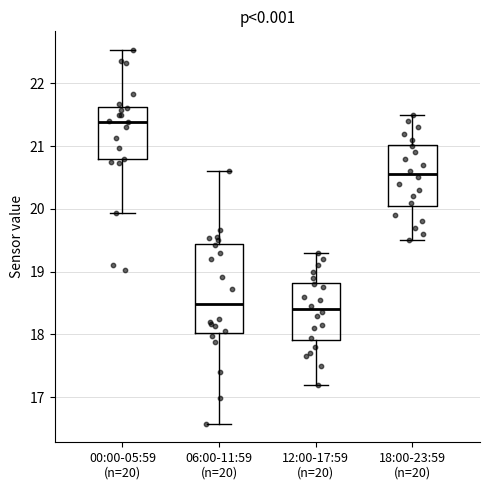

Reading left to right, transcribe this box plot: for each box, give where its median line is, the range the box spans, and where its two whiskers end, as read against the y-axis. The values are not printed on the chart, so give them approximately, as read against the axis.

00:00-05:59 (n=20): median 21.4, box 20.8 to 21.6, whiskers 19.9 to 22.5
06:00-11:59 (n=20): median 18.5, box 18.0 to 19.4, whiskers 16.6 to 20.6
12:00-17:59 (n=20): median 18.4, box 17.9 to 18.8, whiskers 17.2 to 19.3
18:00-23:59 (n=20): median 20.6, box 20.1 to 21.0, whiskers 19.5 to 21.5